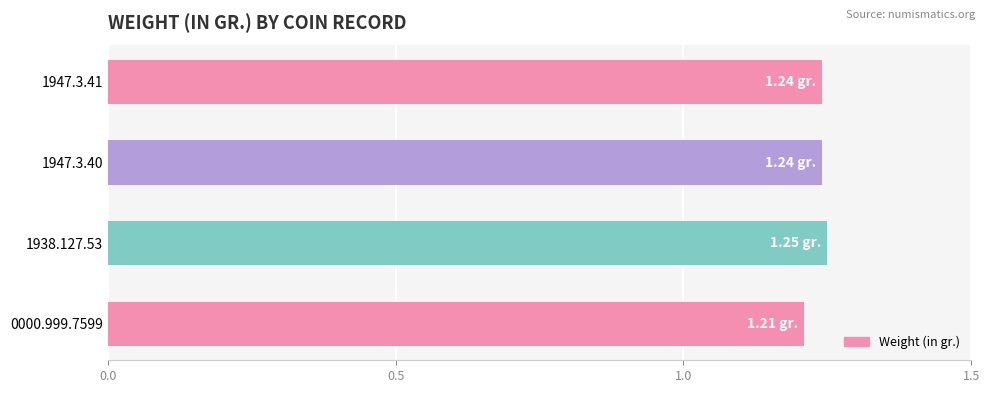

How many values are between 1 and 2?

4